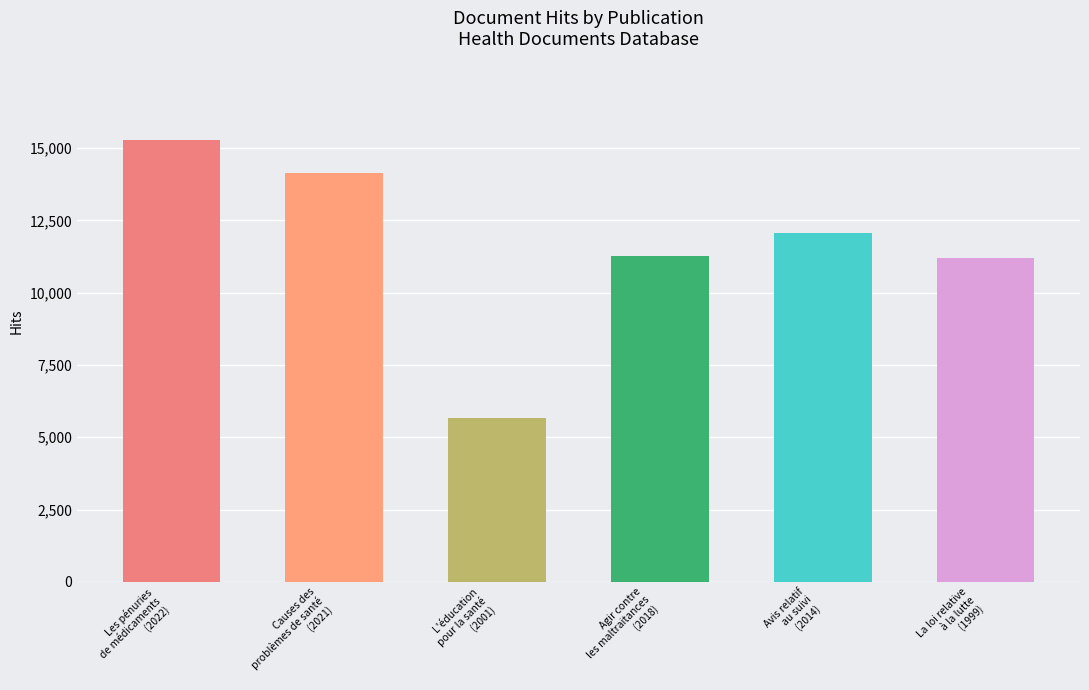

What is the difference between the maximum and second lowest values?

4087